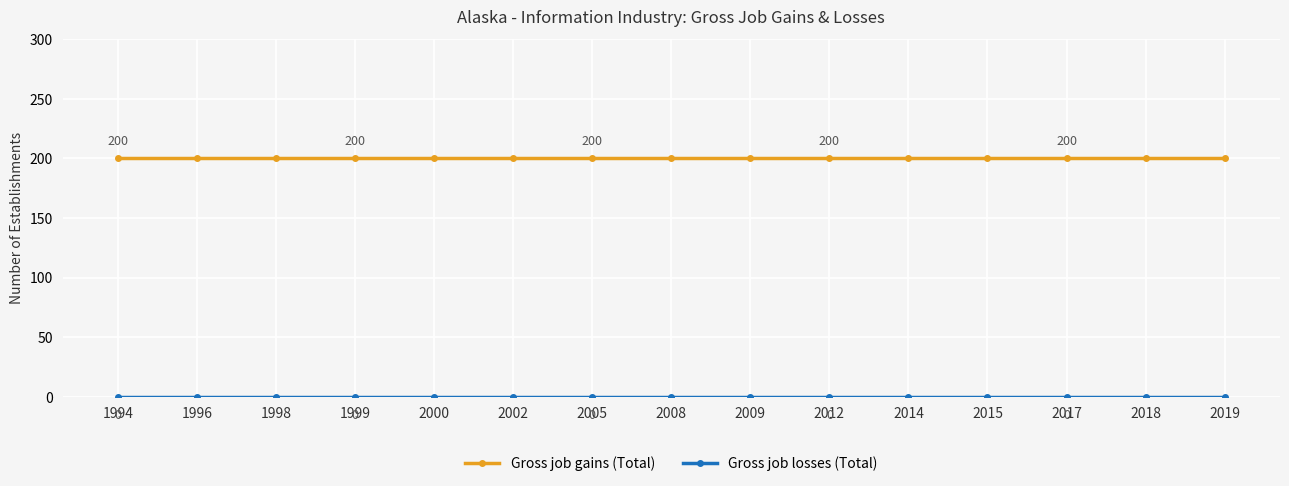

What is the lowest value of the Gross job gains (Total) series?

200